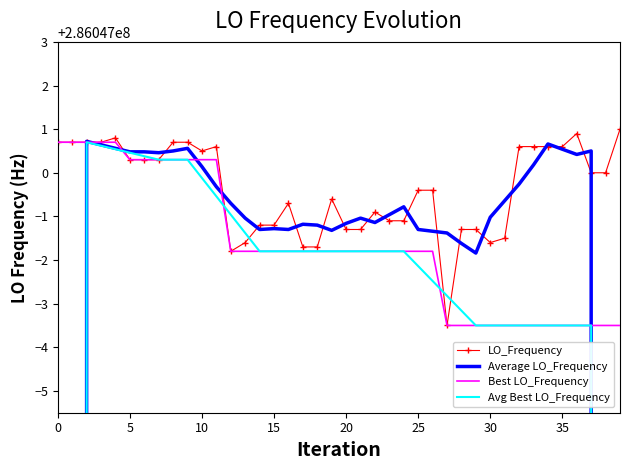

At how many categories does at least one series exceed 256840916?

40